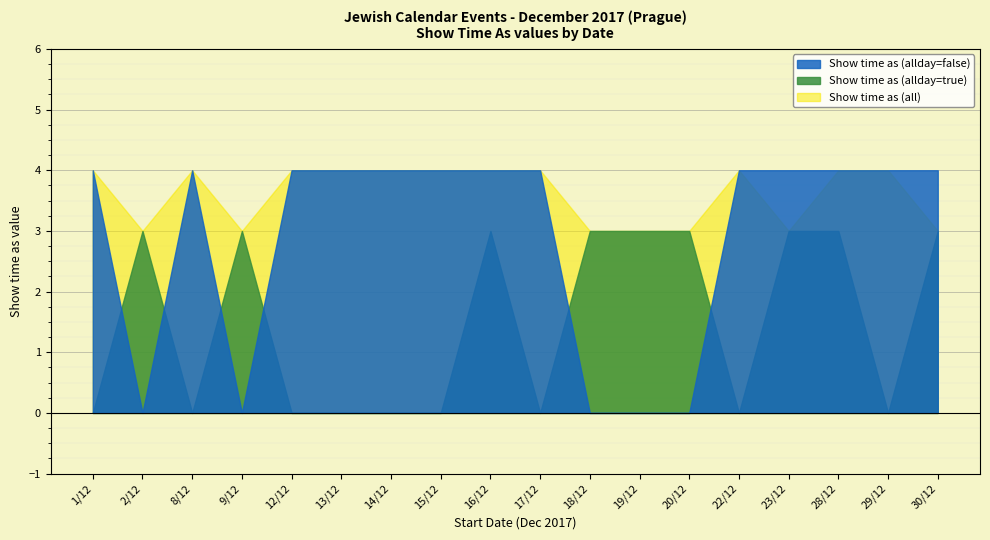

What position from the right is 1/12?

18